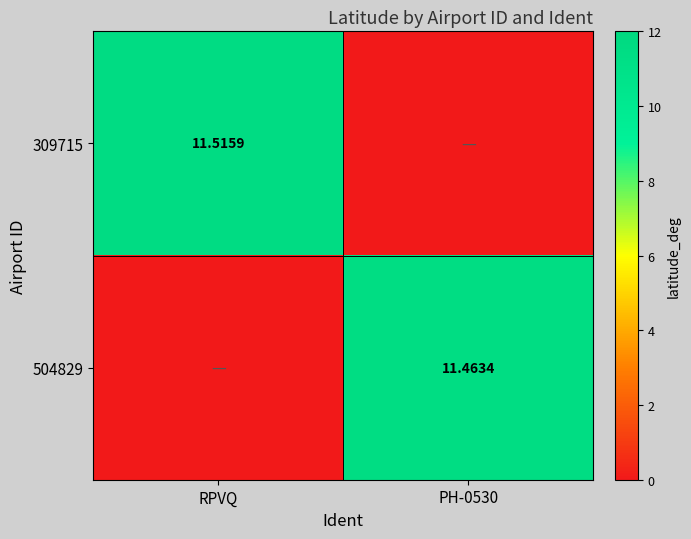

The value of 309715 at PH-0530 is 6.1. True or false?

False